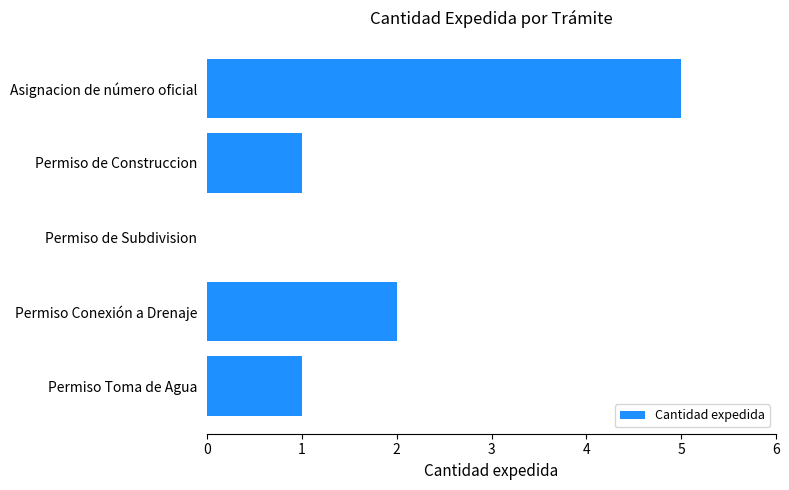

How many data points does each series have?

5